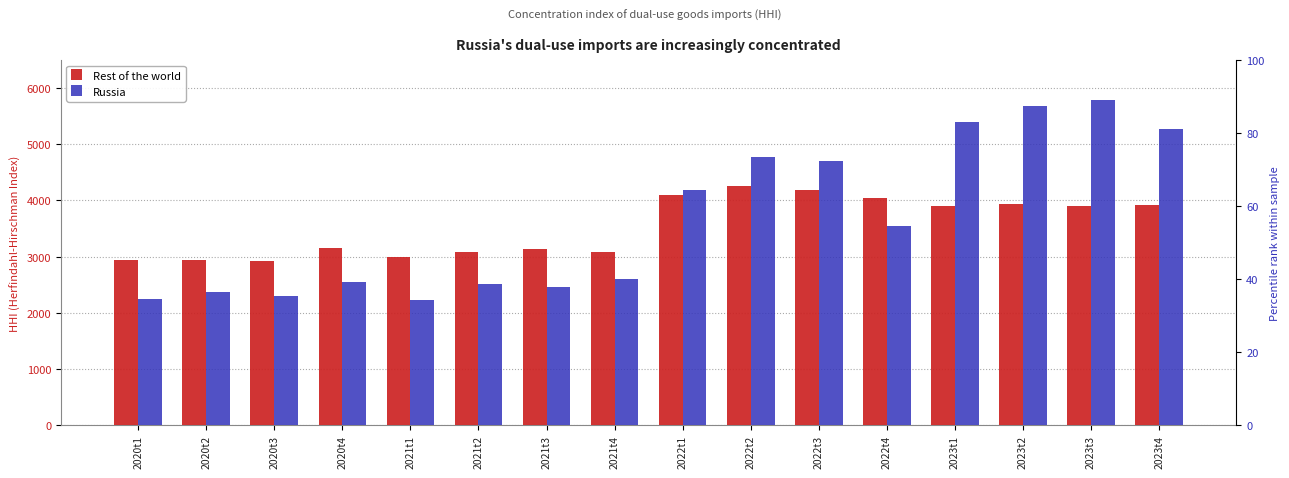

What position from the right is 2023t3?

2